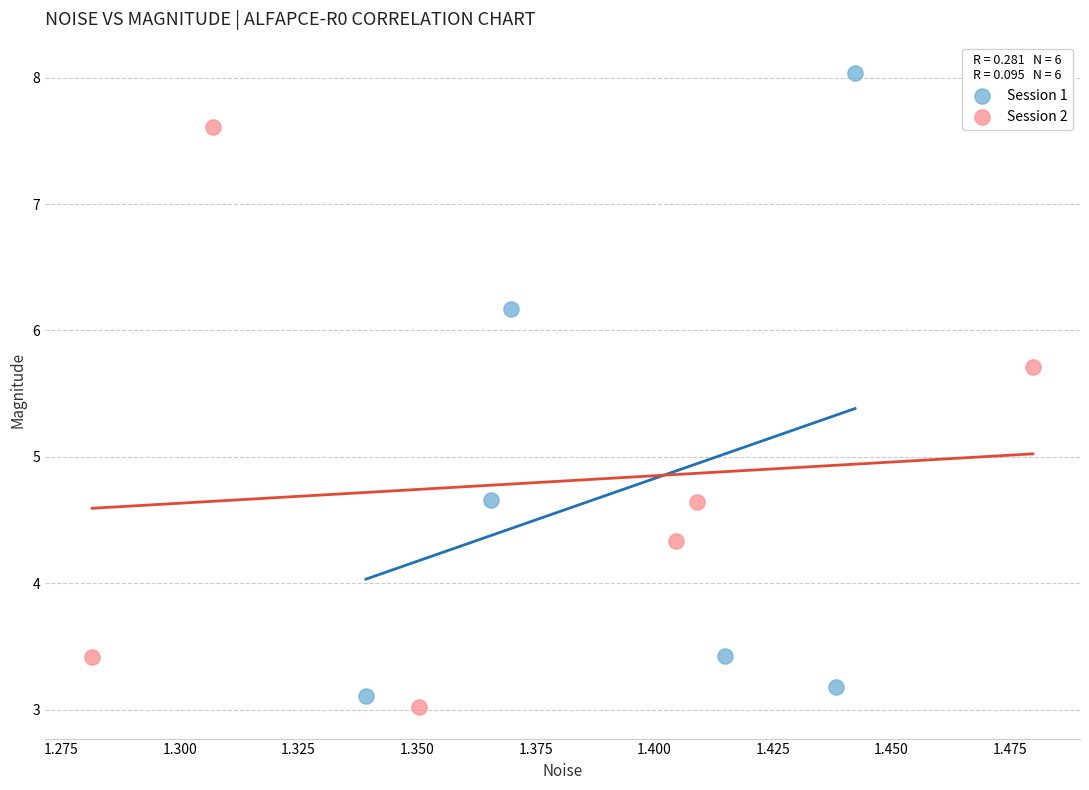

Which series reaches the maximum Y coordinate?

Session 1